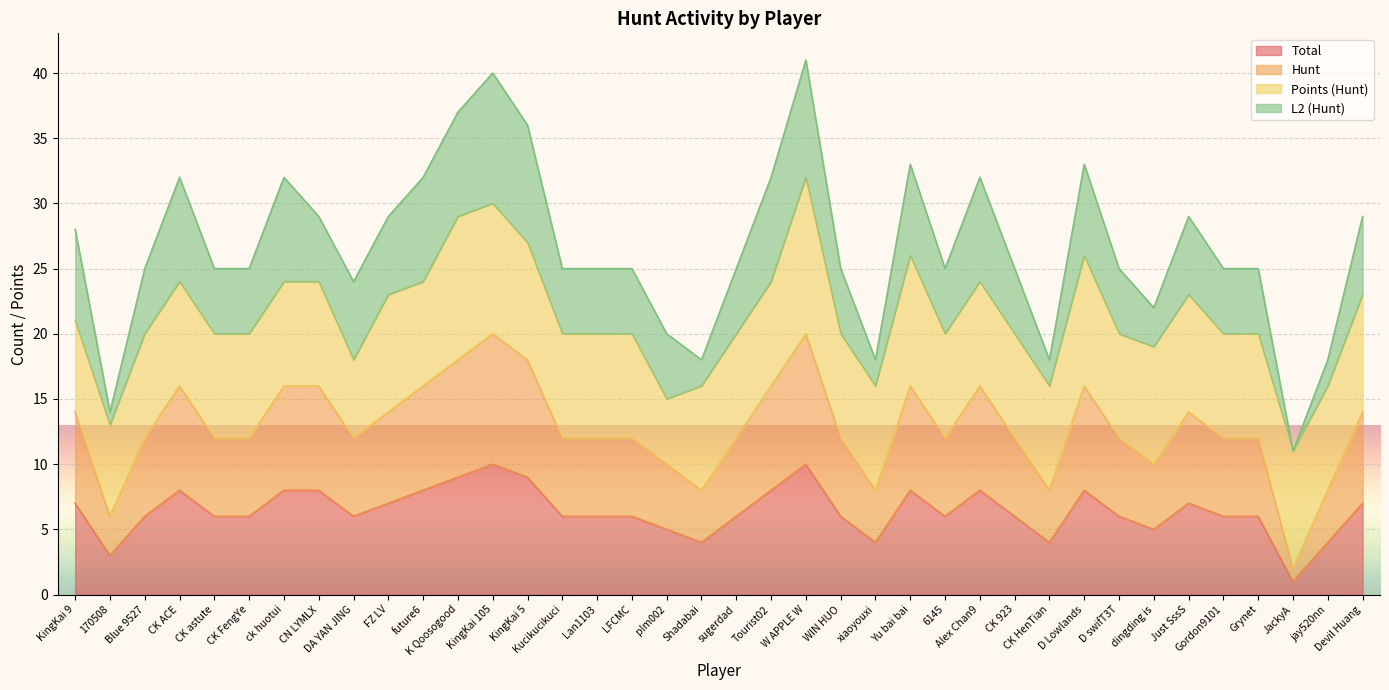

In Hunt, how many points are higher than both neighbors (excluding endpoints)?

7